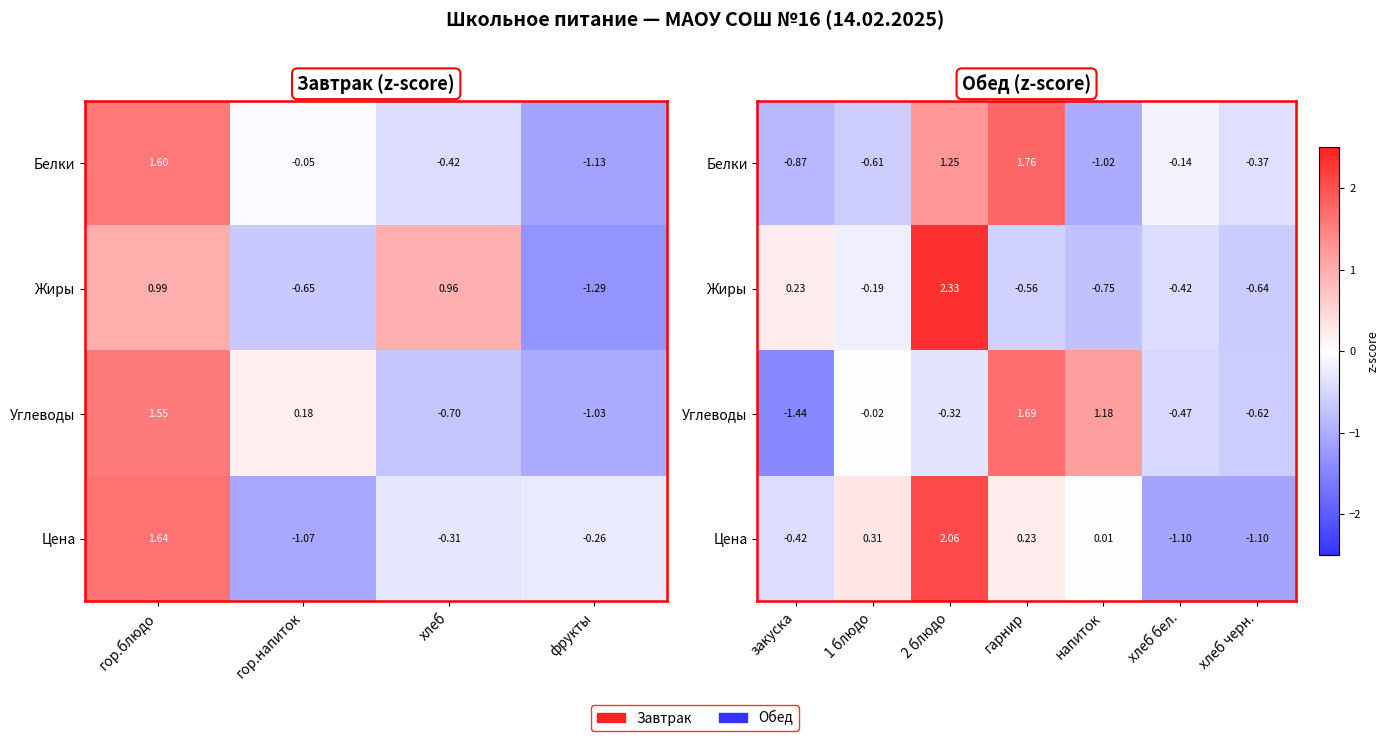

The Жиры series shows -0.3 at напиток. True or false?

False